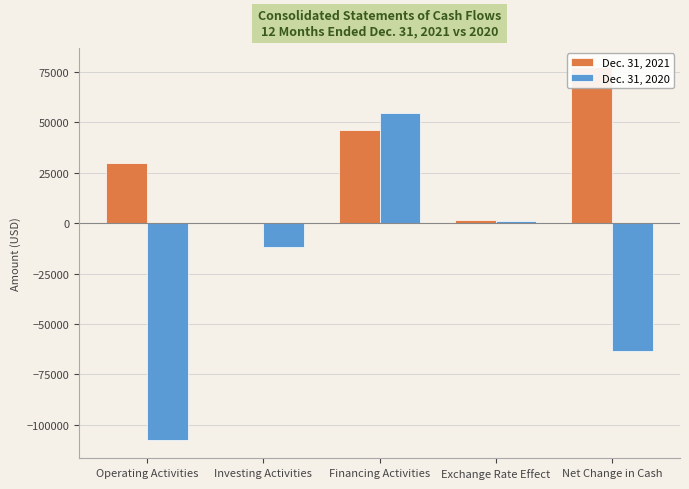

Reading right to left, list all the values displayed in this chart.

Dec. 31, 2021: Net Change in Cash=77656	Exchange Rate Effect=1776	Financing Activities=46132	Investing Activities=0	Operating Activities=29748
Dec. 31, 2020: Net Change in Cash=-63511	Exchange Rate Effect=1004	Financing Activities=54417	Investing Activities=-11594	Operating Activities=-107338